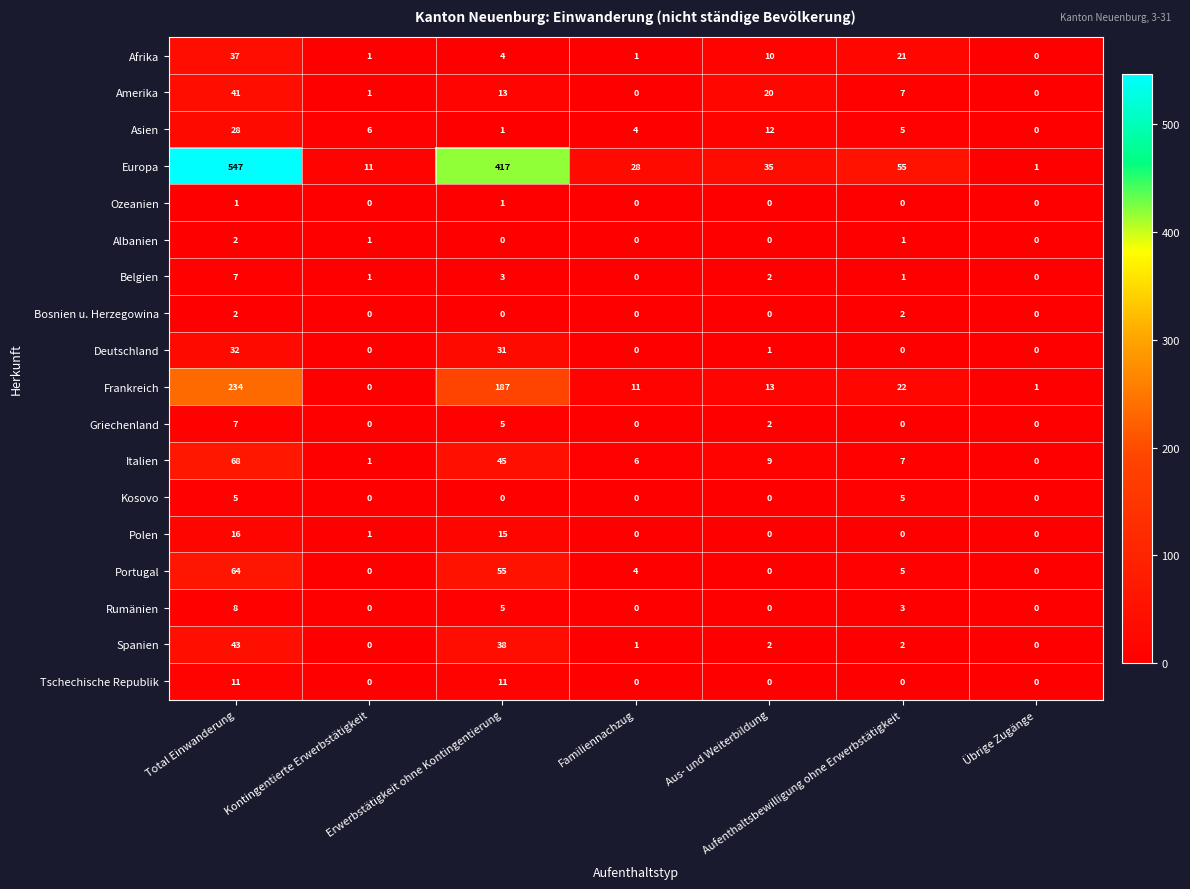

What is the sum of all Albanien values?

4